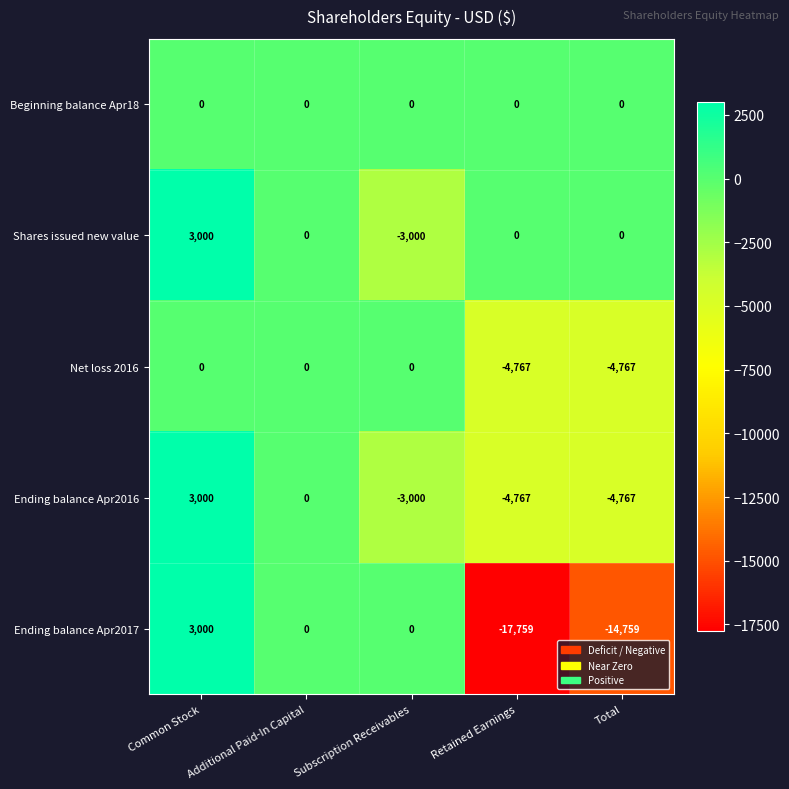

At which label does Ending balance Apr2016 reach its peak?

Common Stock